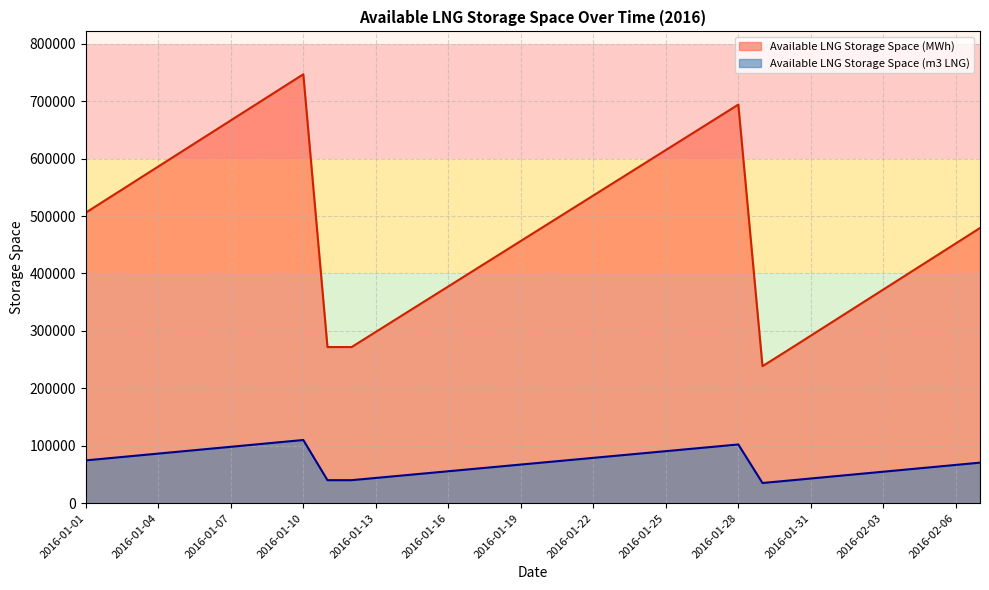

Where is the first local maximum for Available LNG Storage Space (m3 LNG)?

2016-01-10